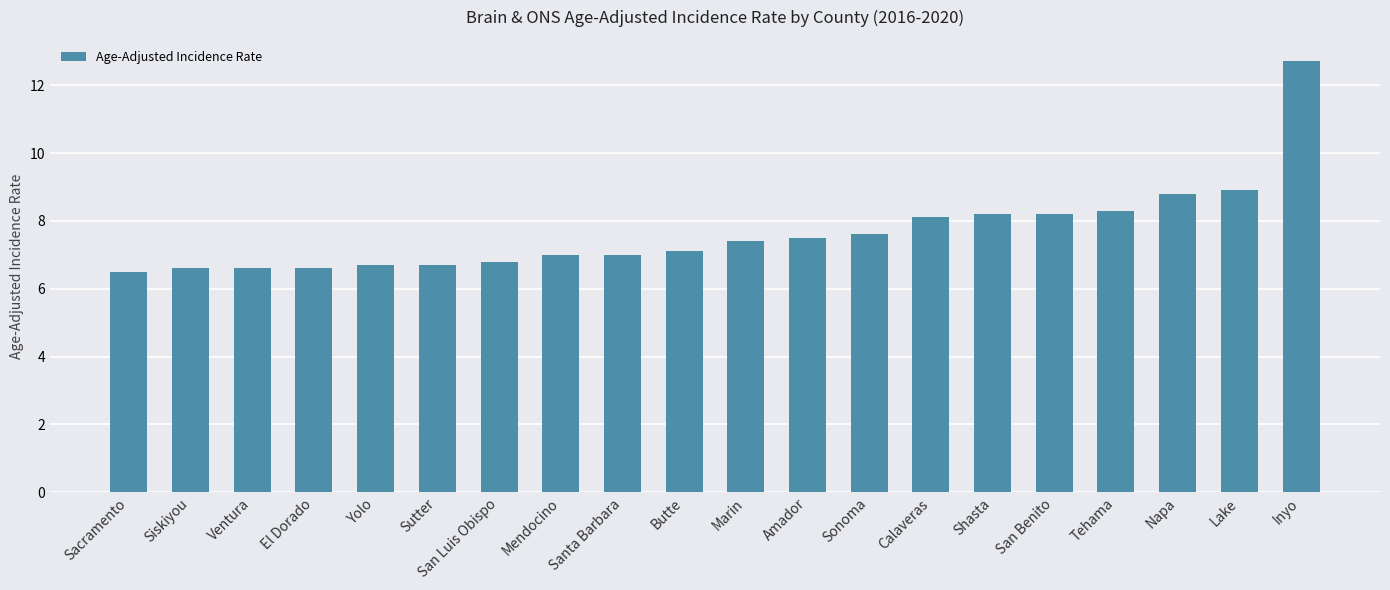

What is the label of the 9th bar from the right?

Amador